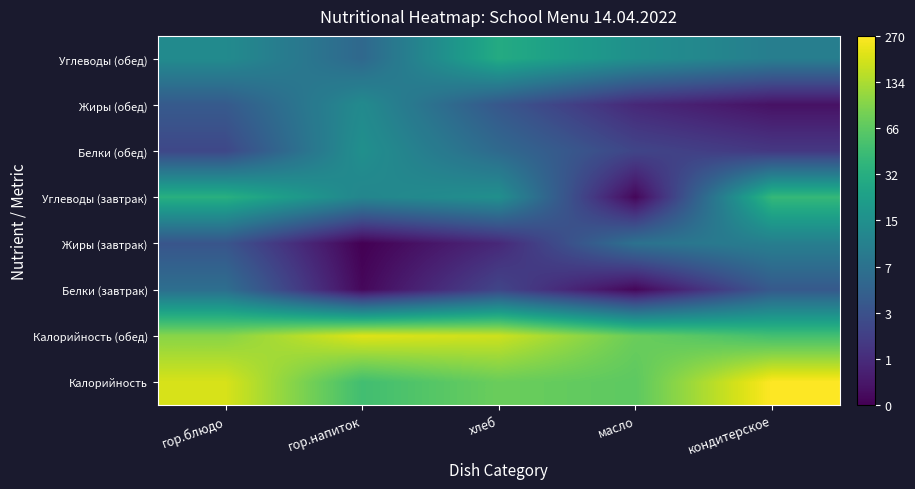

Count the number of categories in the chart.

5